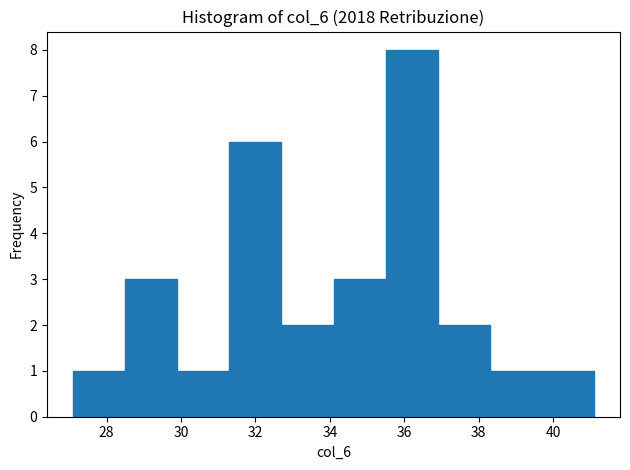

Over which range of the x-axis is the bar tallest?

35.5 to 36.9